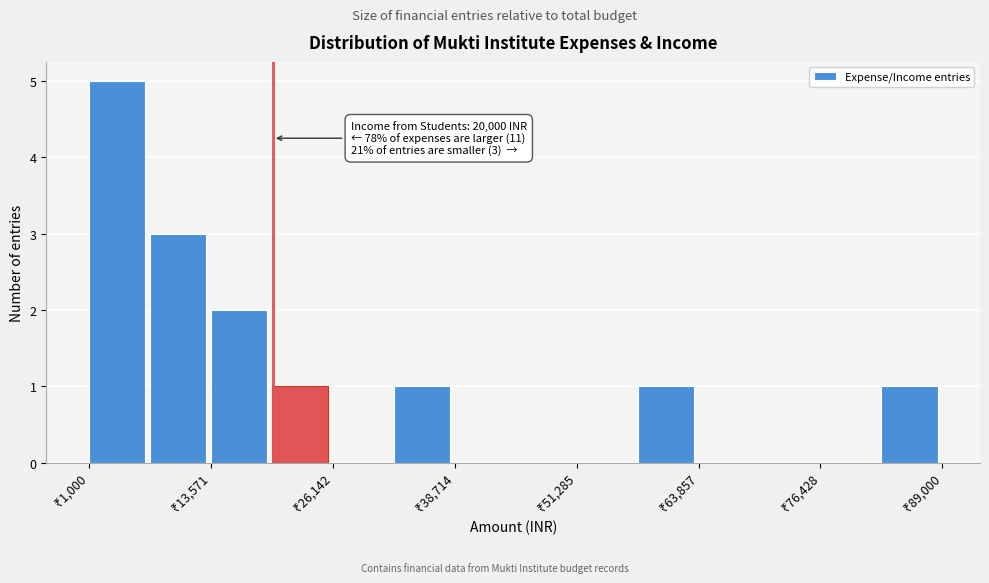

Read against the x-axis, roughly where is the centre of the tallest bar?

4000